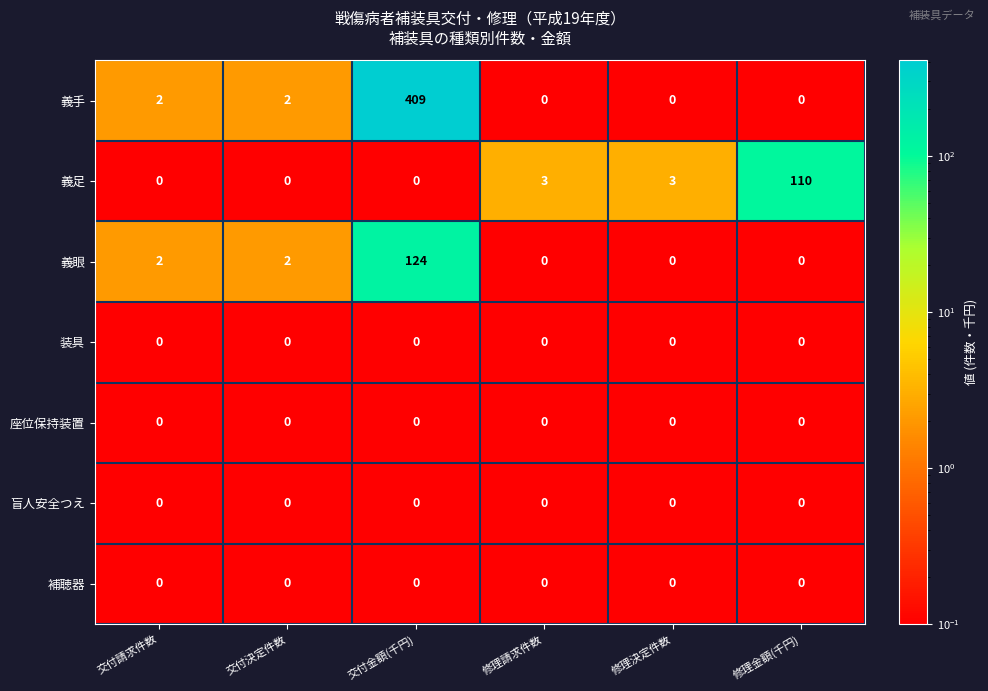

What is the difference between the 義足 values at 交付決定件数 and 修理決定件数?

3